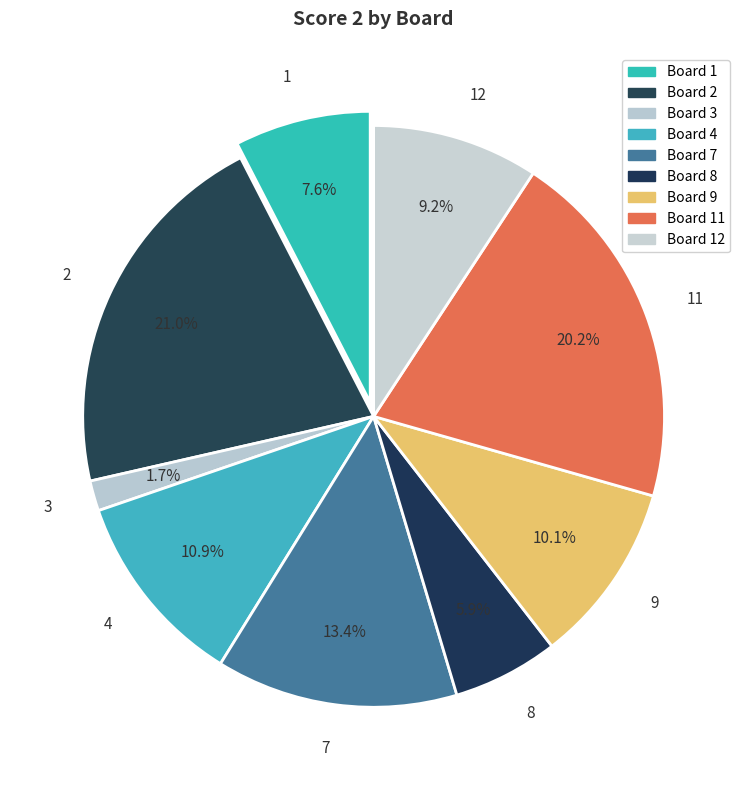

Which category has the biggest portion of the pie?

2